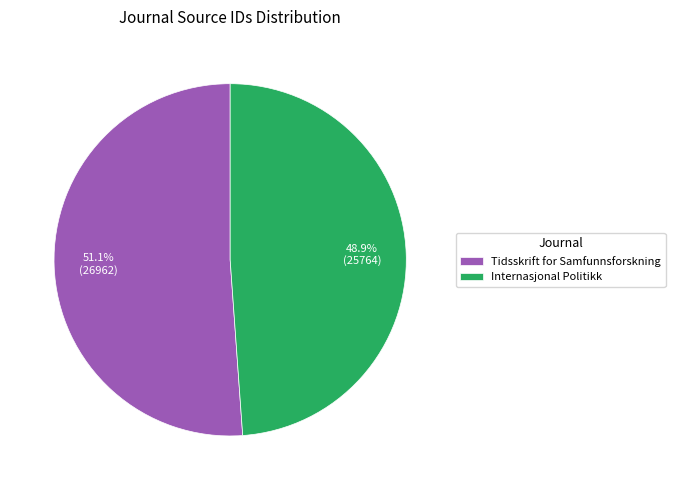

Does any single category account for the majority?

Yes